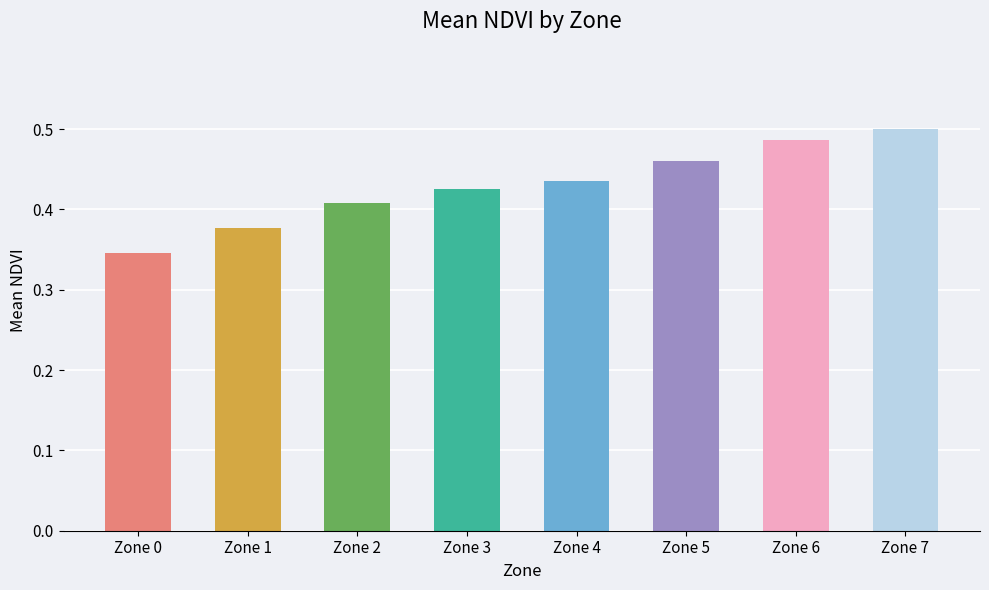

The chart shows a value of 0.5 at Zone 7. True or false?

True